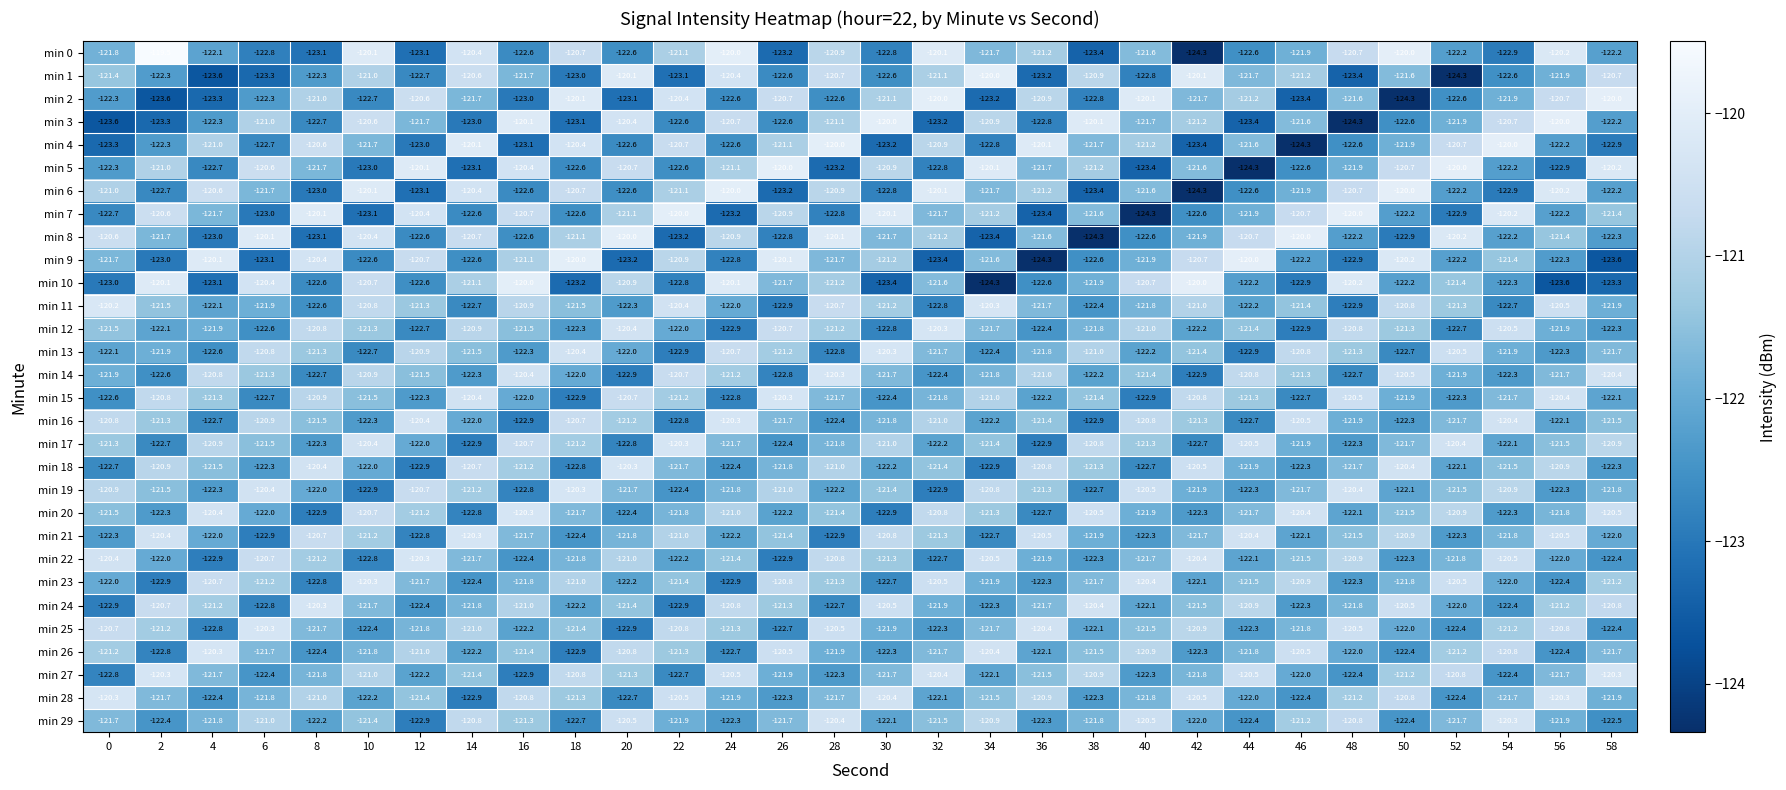

At which label does min 23 first exceed -121?

4